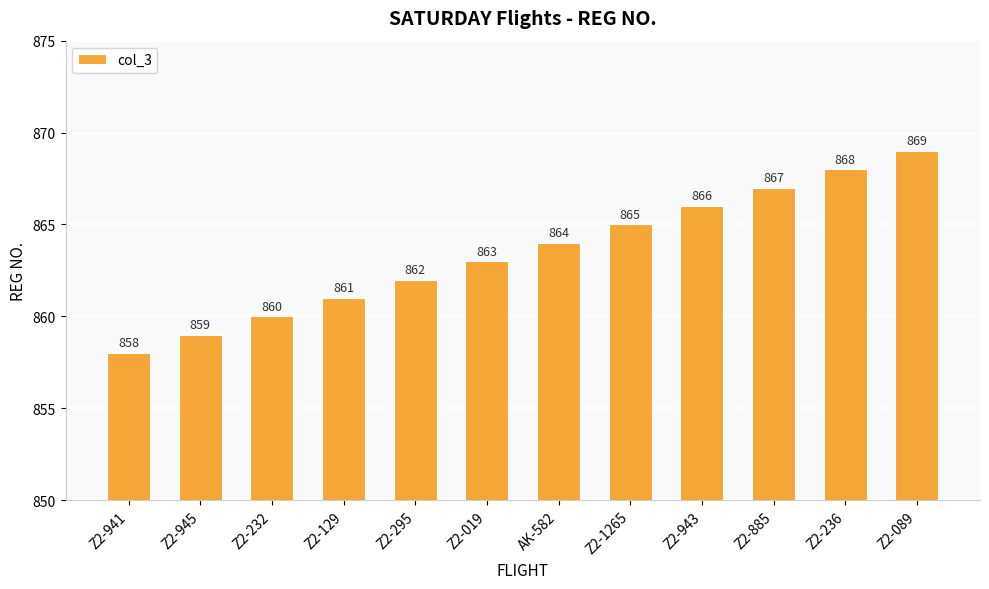

What value does the data have at Z2-1265, to the nearest 5?

865